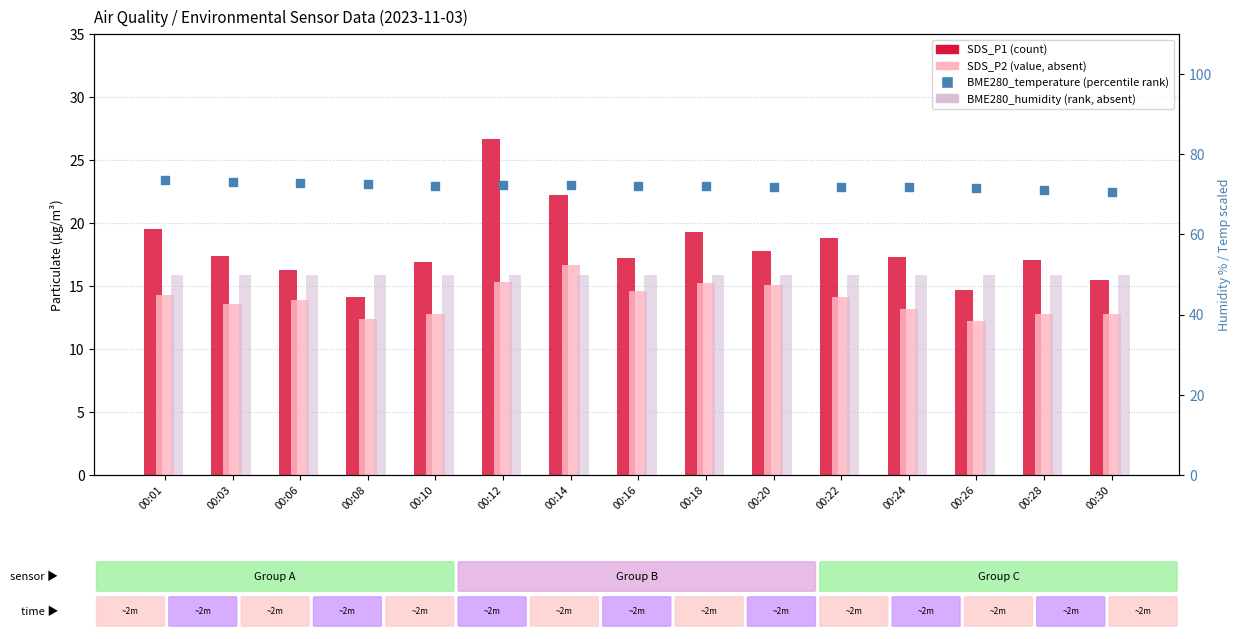

Which series contains the lowest Y value?

SDS_P2